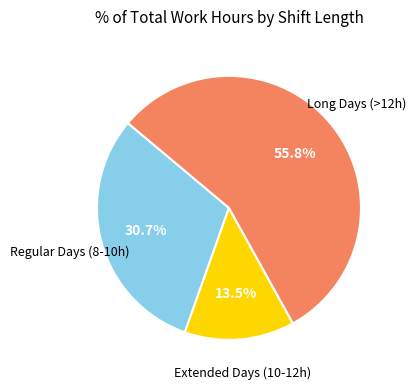

Does any single category account for the majority?

Yes